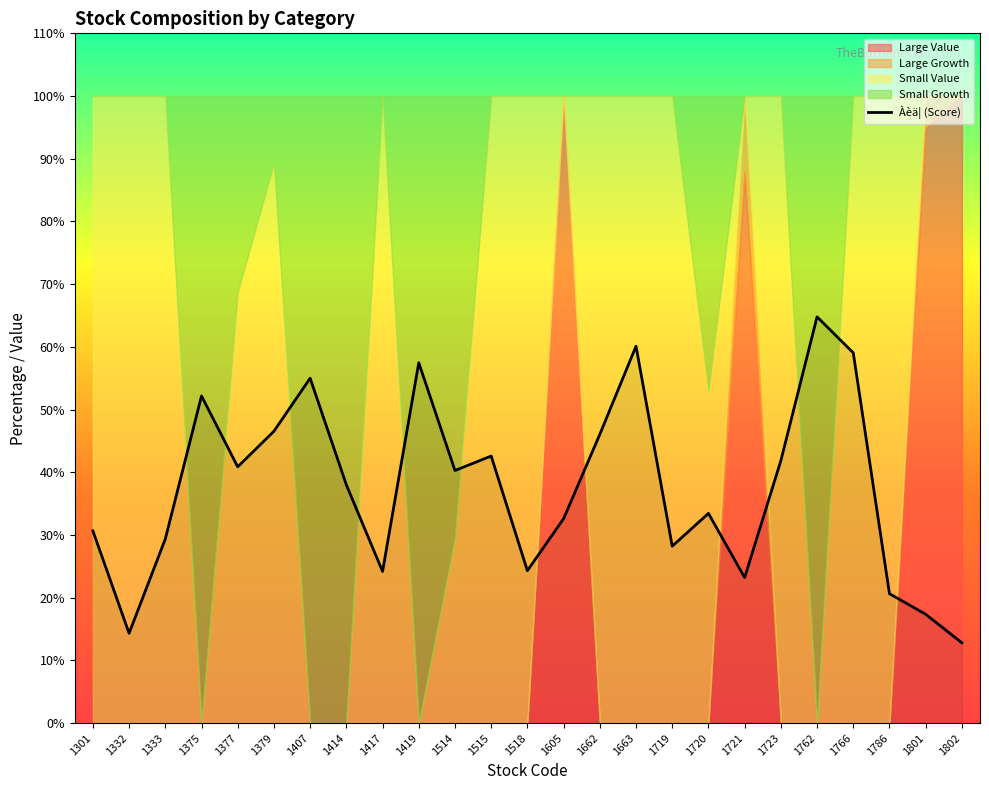

What is the sum of all values?

935.8